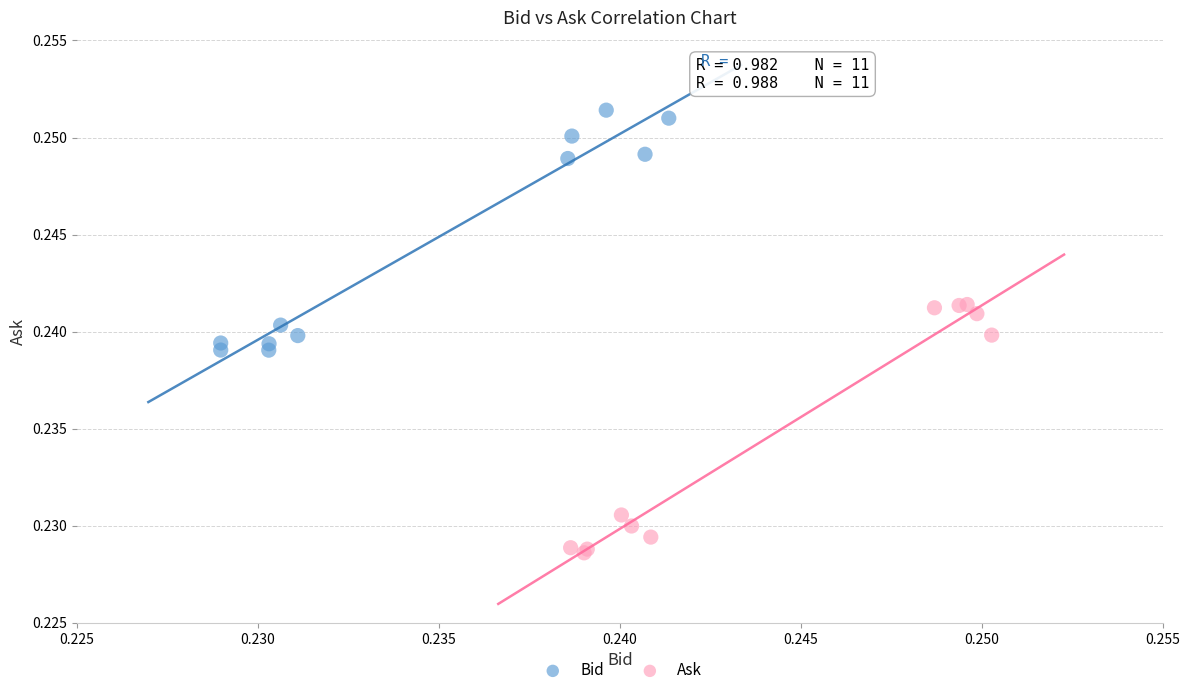

Which series reaches the minimum Y coordinate?

Ask